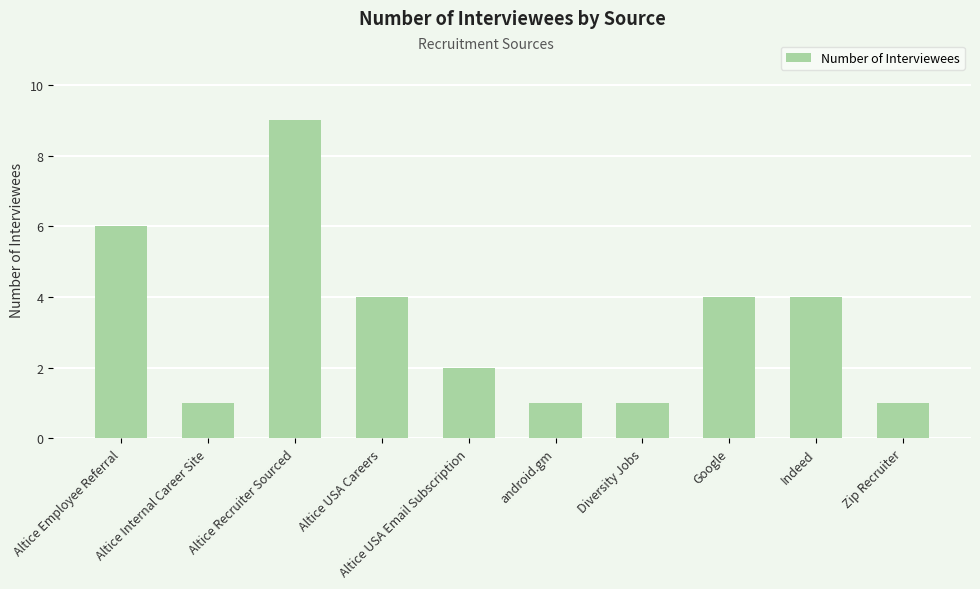

Read the value at Altice Employee Referral.

6